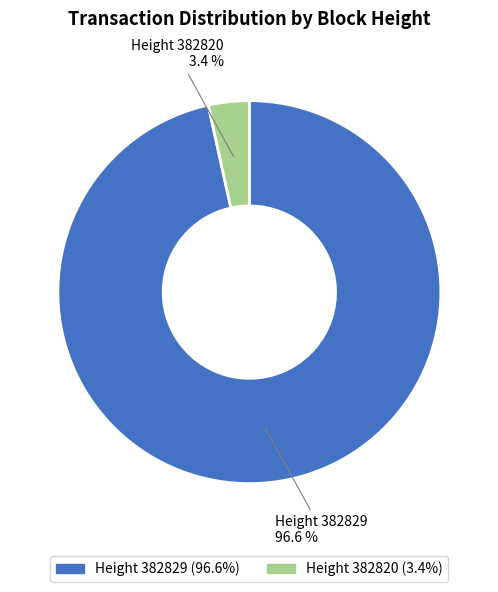

To the nearest percent, what is the average slice percentage?

50%